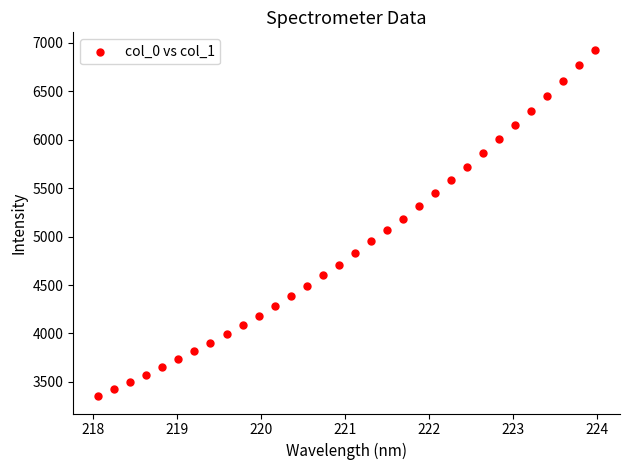

What is the range of X values (max minus min)?

5.9